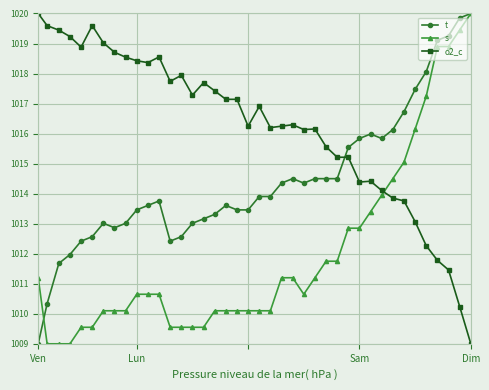

Which series has the largest total across all categories?

o2_c